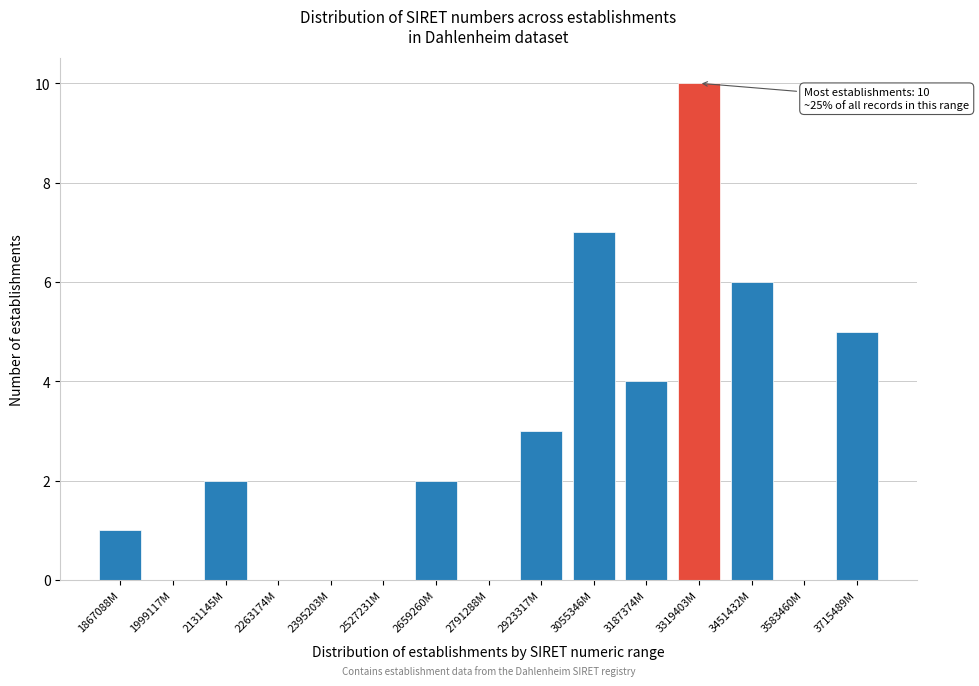

Reading right to left, transcribe all the data shown in this chart.

3715489M=5	3583460M=0	3451432M=6	3319403M=10	3187374M=4	3055346M=7	2923317M=3	2791288M=0	2659260M=2	2527231M=0	2395203M=0	2263174M=0	2131145M=2	1999117M=0	1867088M=1